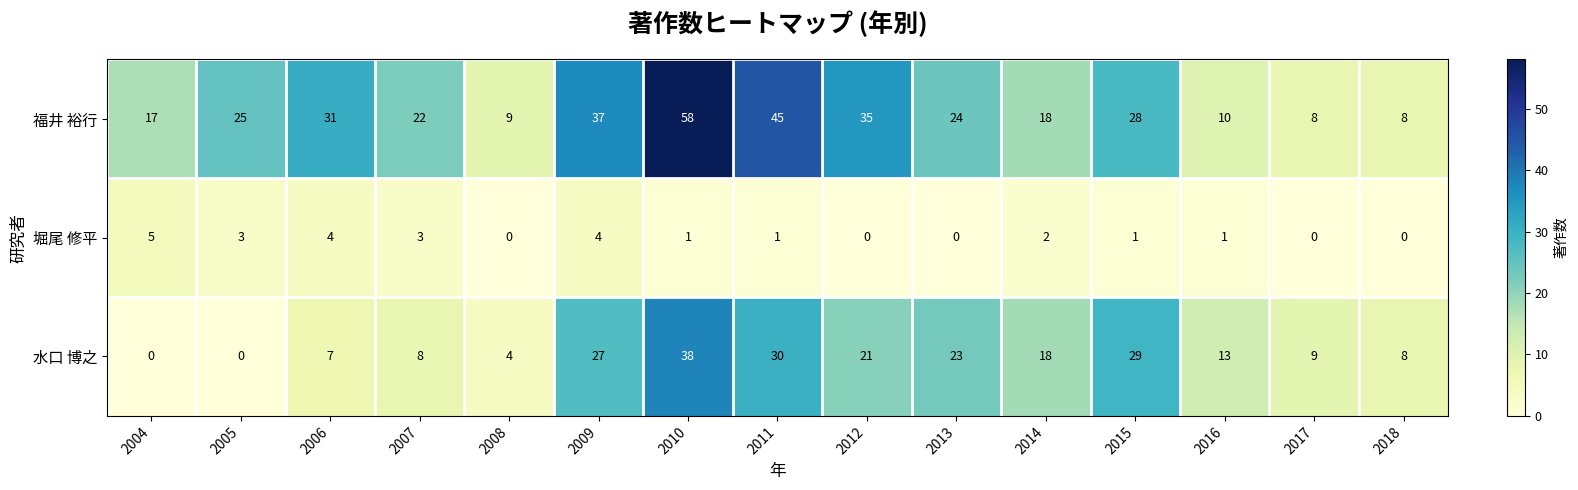

At which category is the sum across all series the highest?

2010